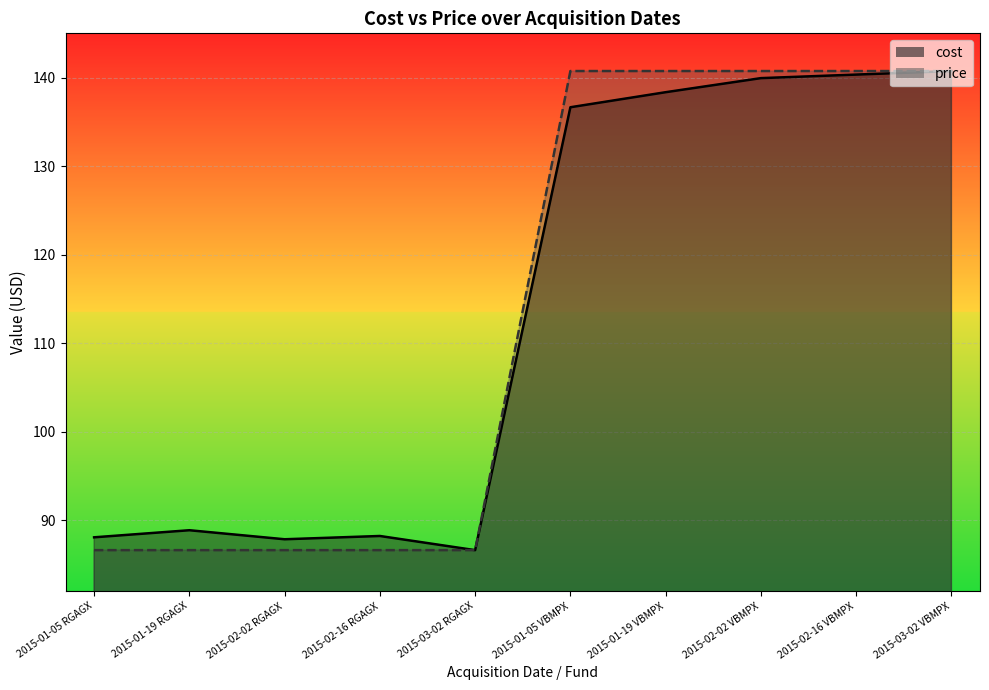

Where does the price series first go above 140?

2015-01-05 VBMPX